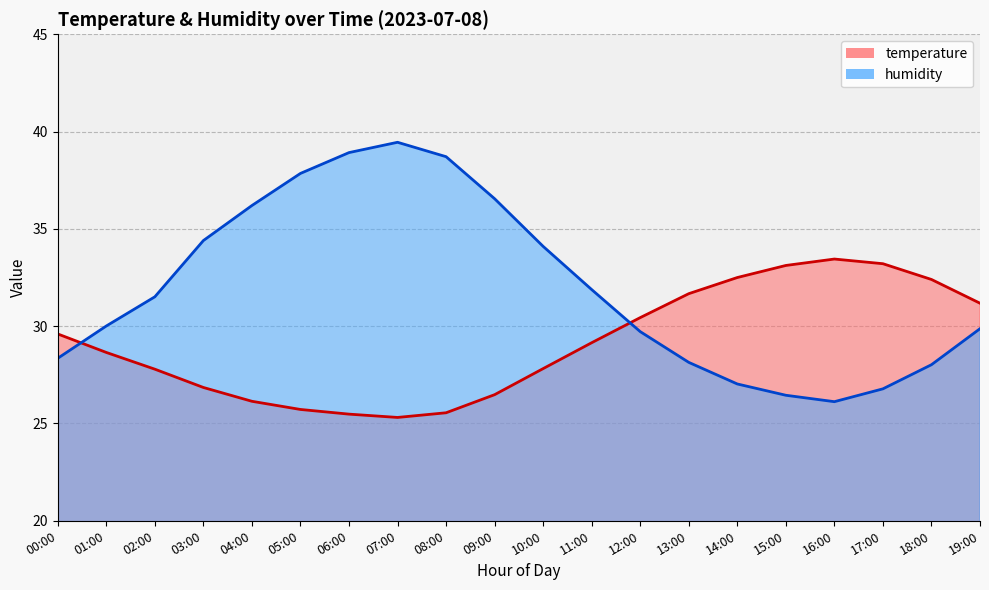

Rank the categories by humidity value from highest to lowest.

07:00, 06:00, 08:00, 05:00, 09:00, 04:00, 03:00, 10:00, 11:00, 02:00, 01:00, 19:00, 12:00, 00:00, 13:00, 18:00, 14:00, 17:00, 15:00, 16:00